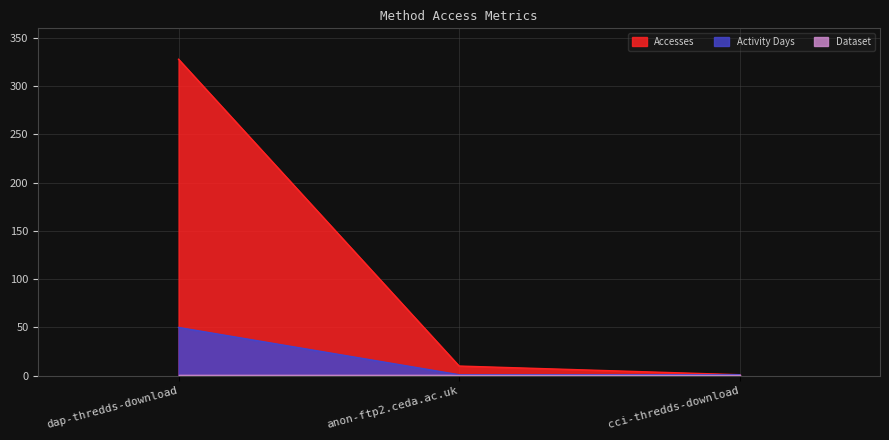

What is the difference between the highest and lowest values at anon-ftp2.ceda.ac.uk?

9